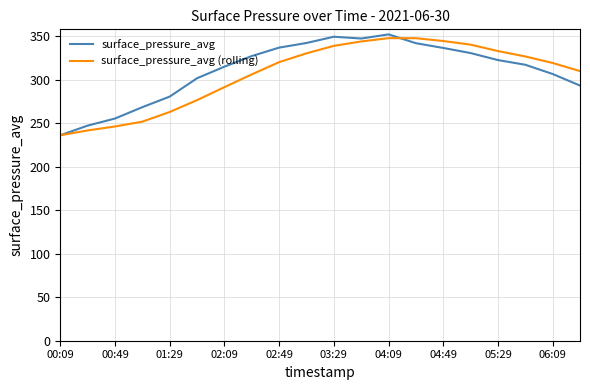

What is the lowest value of the surface_pressure_avg (rolling) series?

236.1